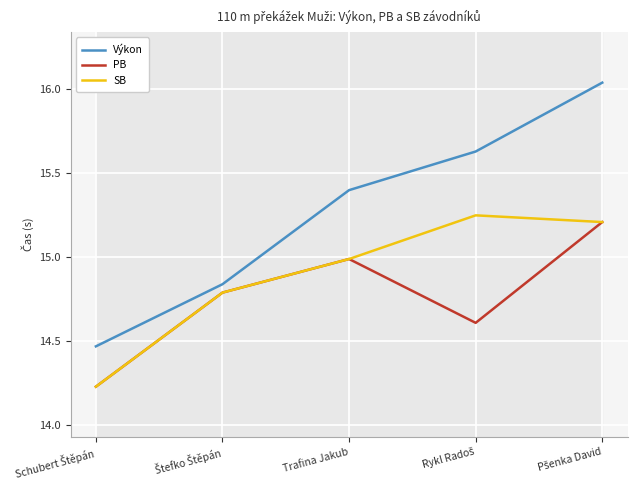

What is the label of the 2nd point from the left?

Štefko Štěpán